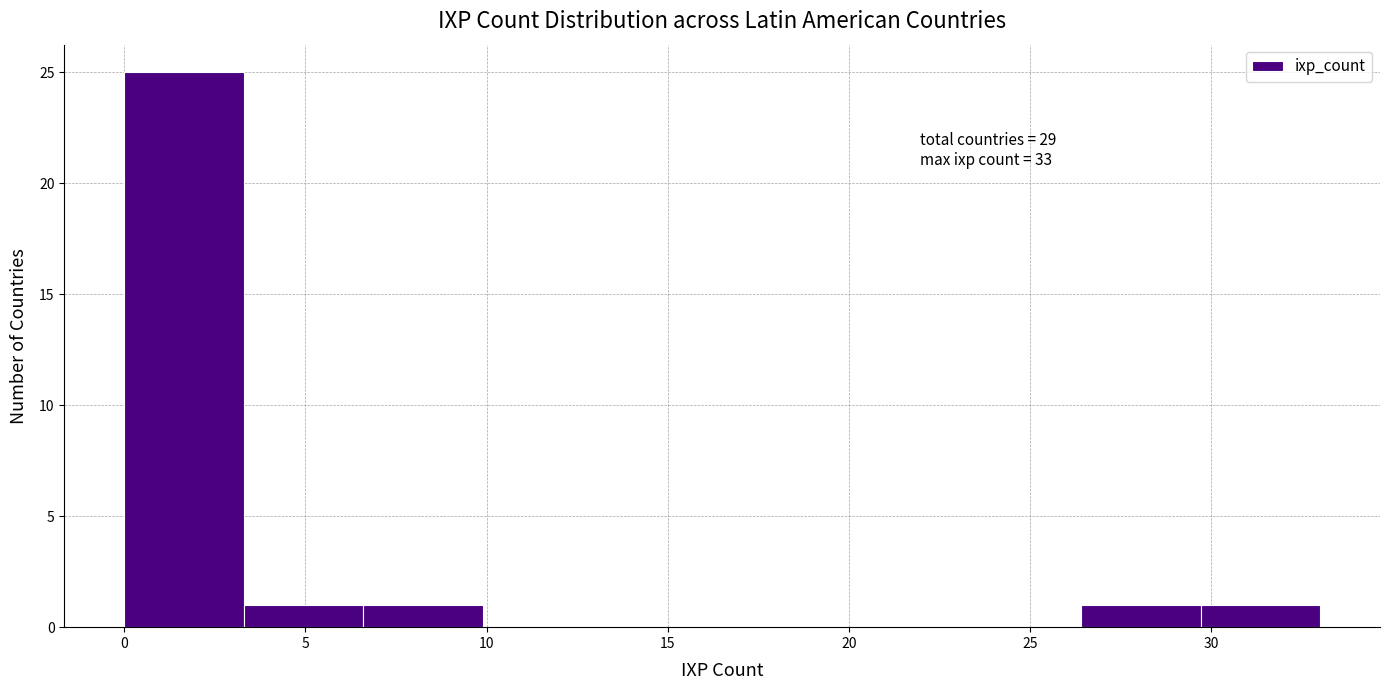

Which range on the x-axis has the tallest bar?

0.0 to 3.3